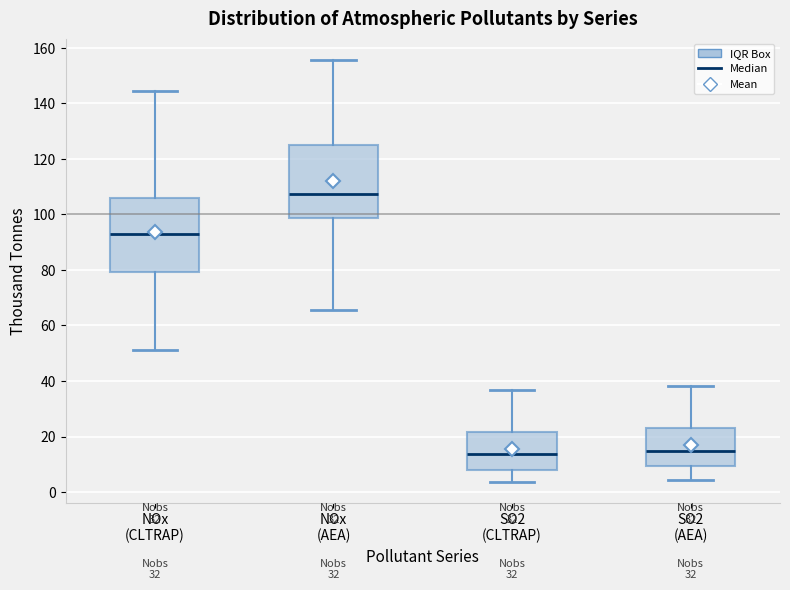

Reading left to right, read every box against the y-axis: the position of its median line, the range the box covers, and the ends of its whiskers. The values are not printed on the chart, so give them approximately, as read against the axis.

NOx (CLTRAP): median 94, box 80 to 106, whiskers 52 to 144
NOx (AEA): median 108, box 98 to 124, whiskers 66 to 156
SO2 (CLTRAP): median 14, box 8 to 22, whiskers 4 to 36
SO2 (AEA): median 14, box 10 to 22, whiskers 4 to 38